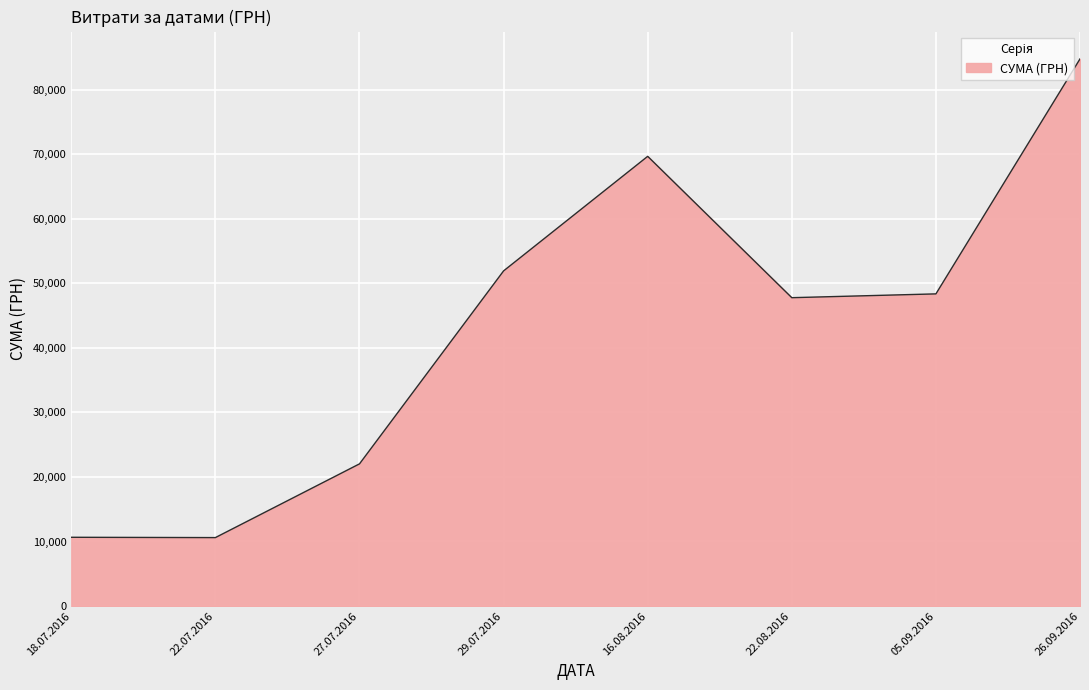

What is the change in value from 18.07.2016 to 22.08.2016?

+37138.7